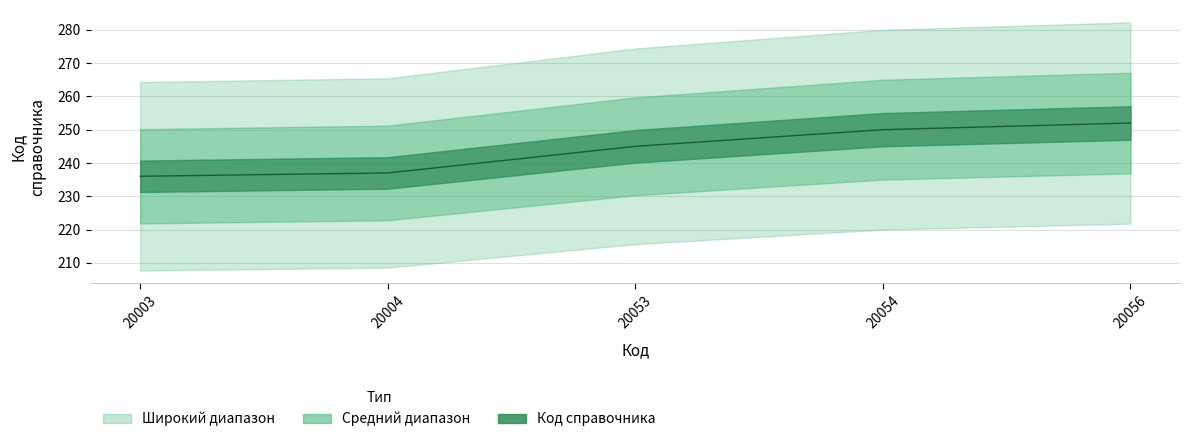

What is the sum of all values?

1220